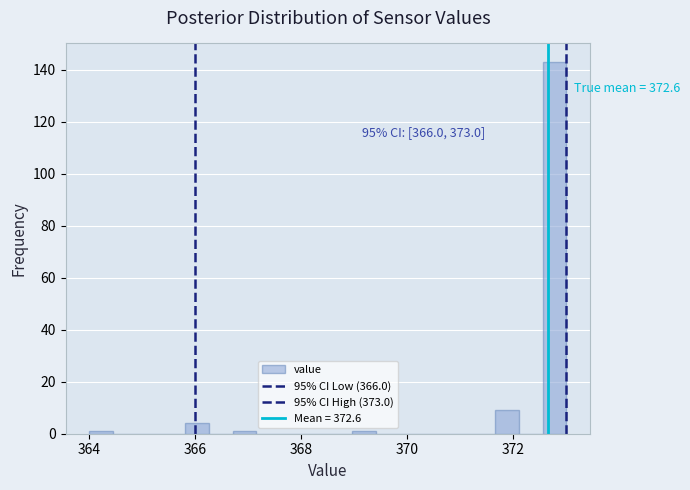

Around what value on the x-axis is the tallest bar? Give the approximate position of its centre, as read against the axis.

372.8